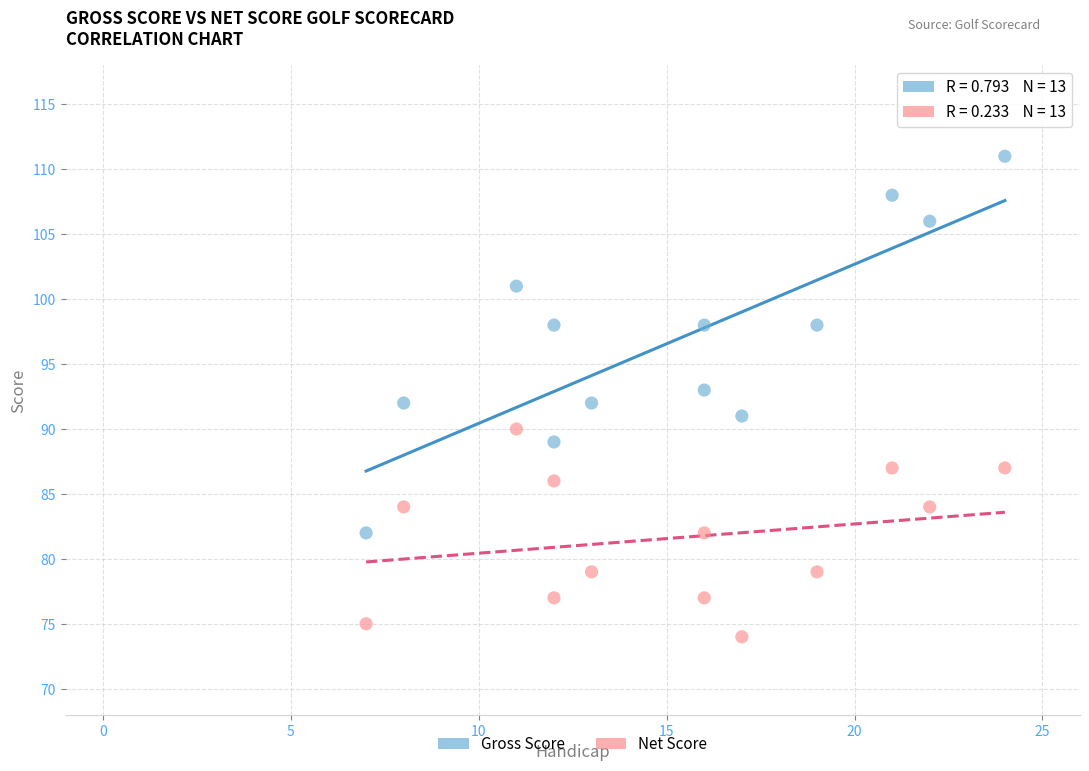

Which series reaches the maximum Y coordinate?

Gross Score